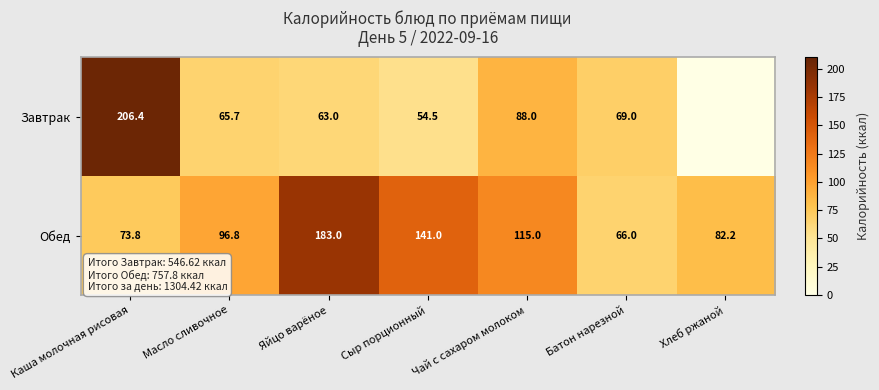

What is the approximate value of Обед at Хлеб ржаной?

82.2